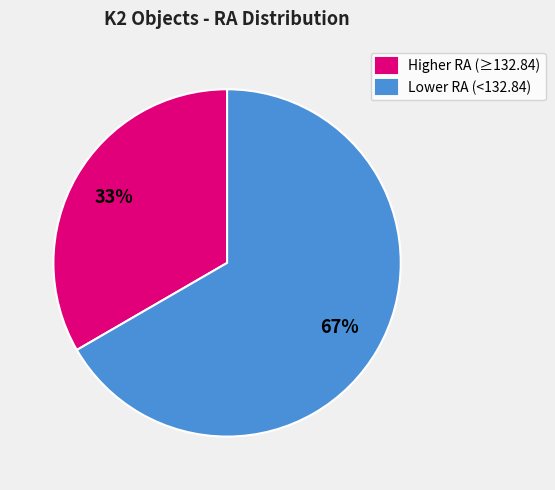

Which slice is the smallest?

Higher RA (≥132.84)